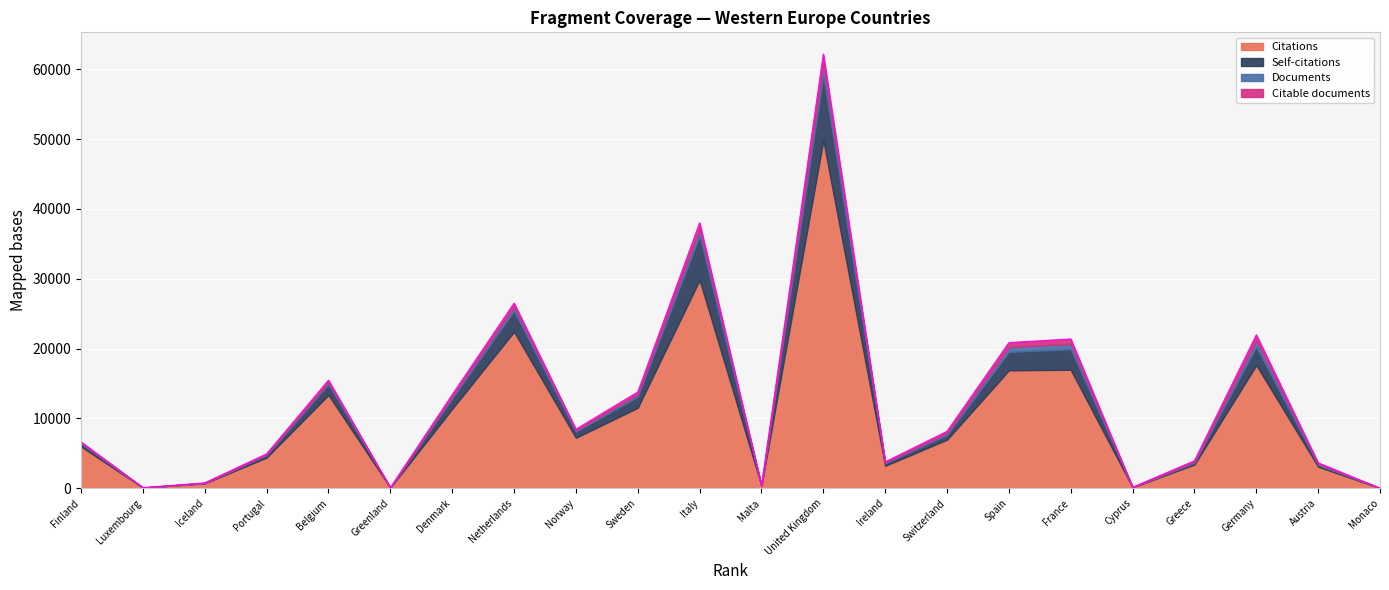

Which series has the largest range (max minus min)?

Citations